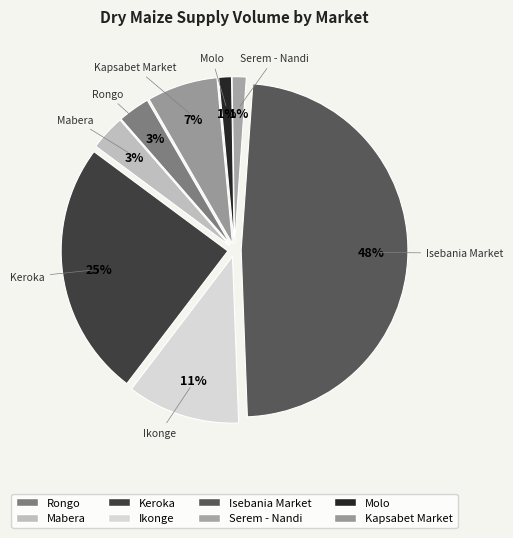

How many segments does this pie chart have?

8